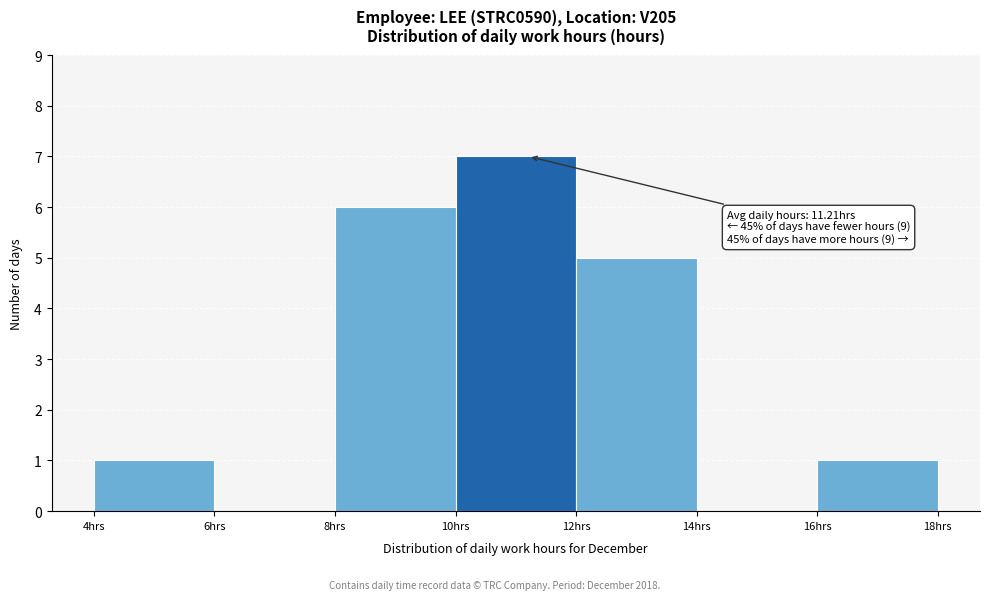

Which range on the x-axis has the tallest bar?

10 to 12